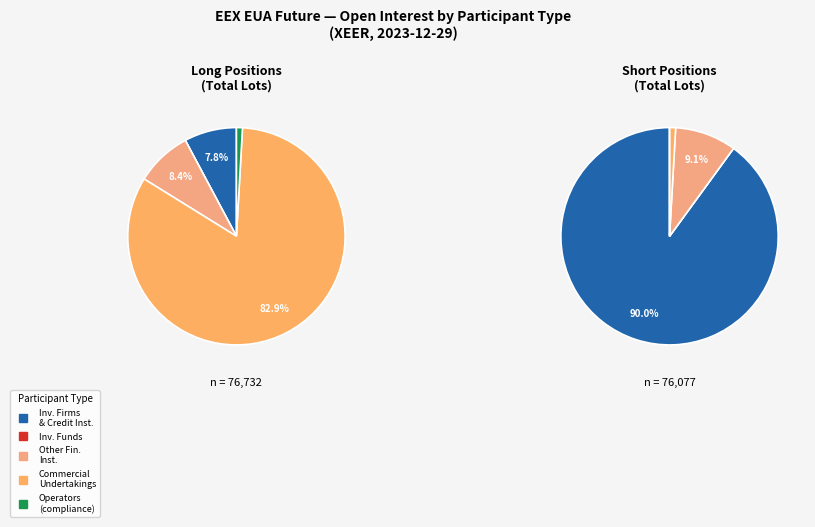

What percentage is the Commercial Undertakings slice, to the nearest percent?

1%